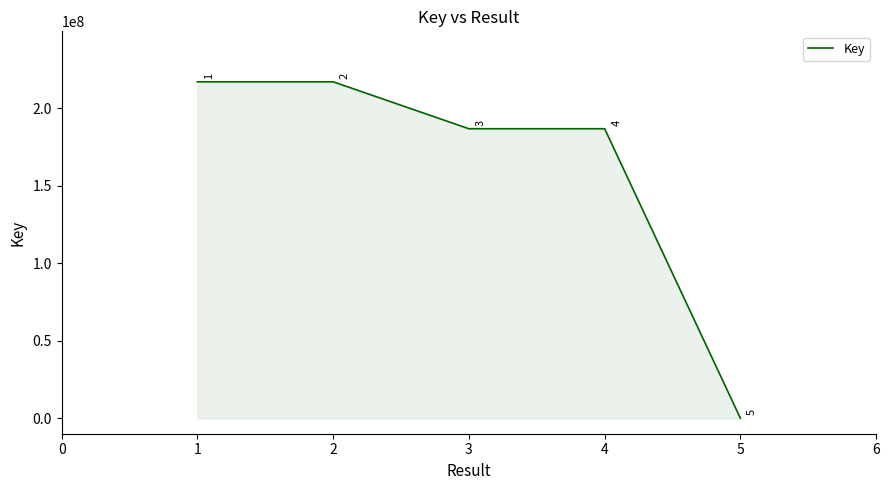

List the labels in order of value, smallest first.

5, 4, 3, 2, 1